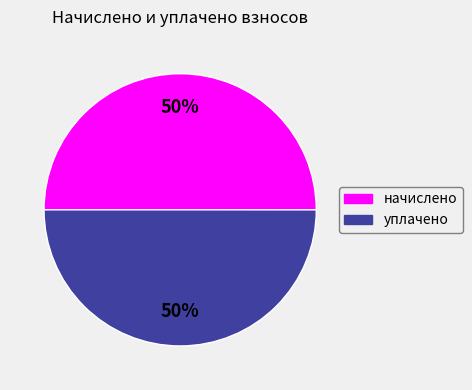

To the nearest percent, what is the average slice percentage?

50%